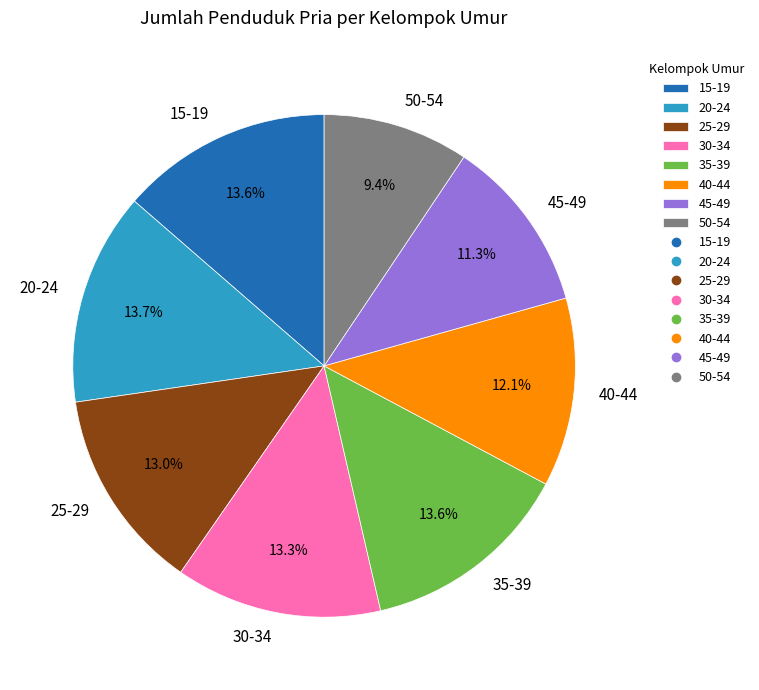

To the nearest percent, what percentage of the pie is 15-19?

14%